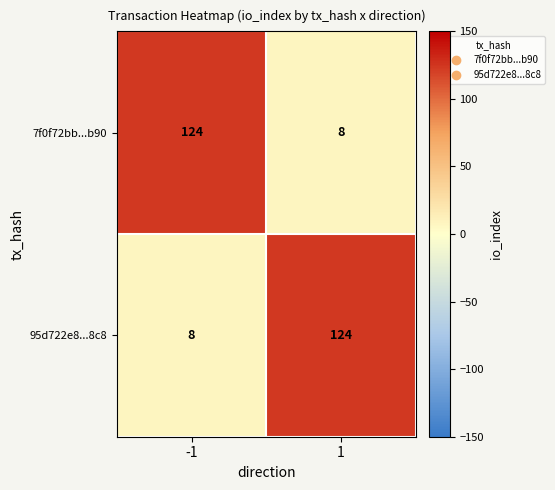

What is the total value across all series at -1?

132